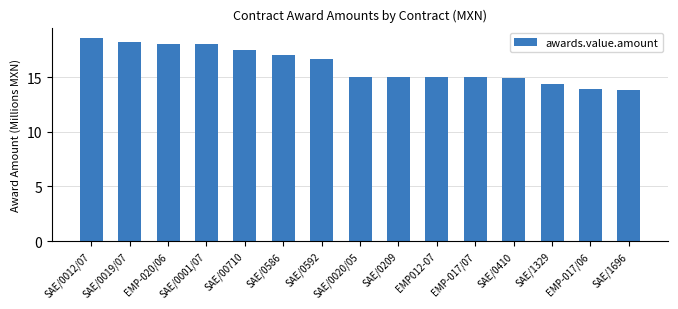

Is it true that the value at SAE/0209 is 20.3?

False